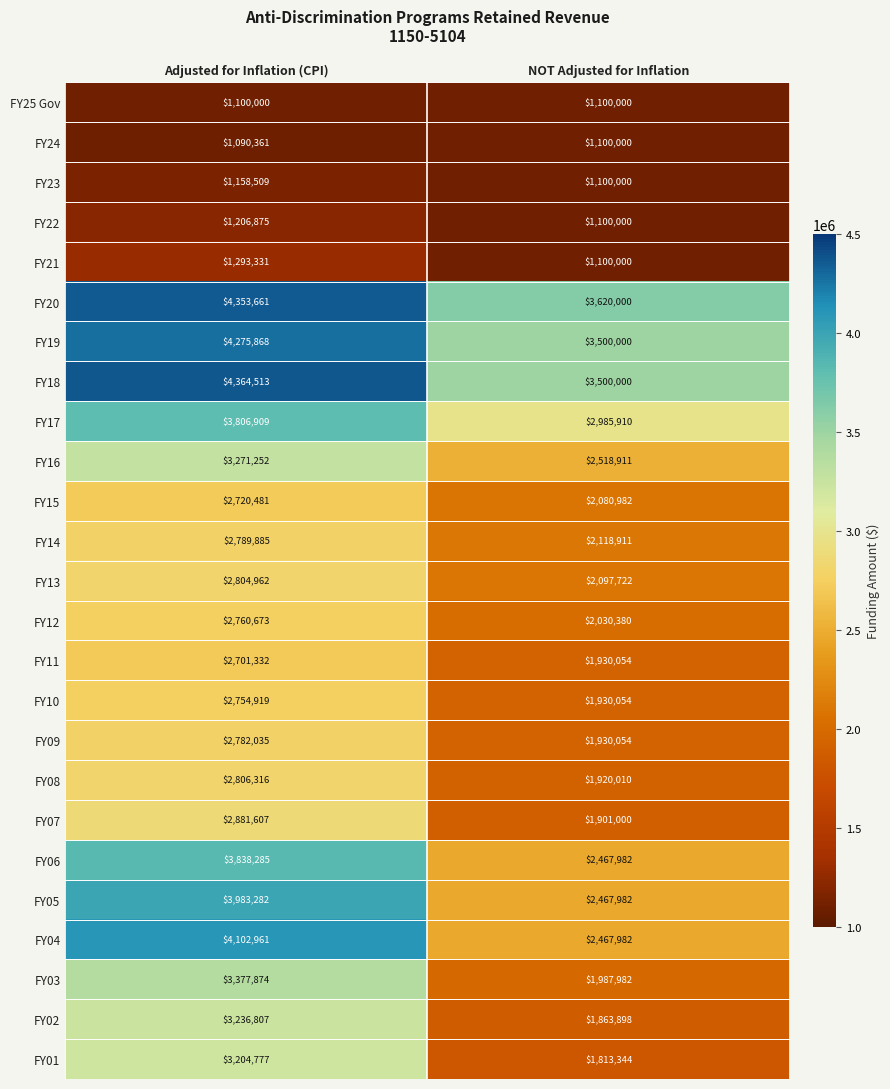

Is it true that FY16 equals 4123209 at NOT Adjusted for Inflation?

False